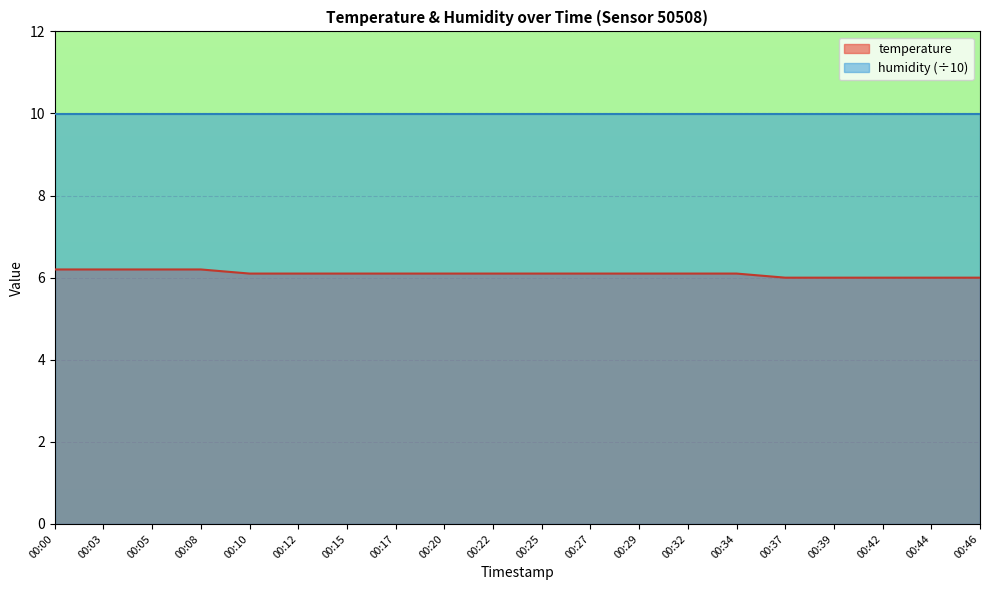

What is the maximum value shown in the chart?

10.0